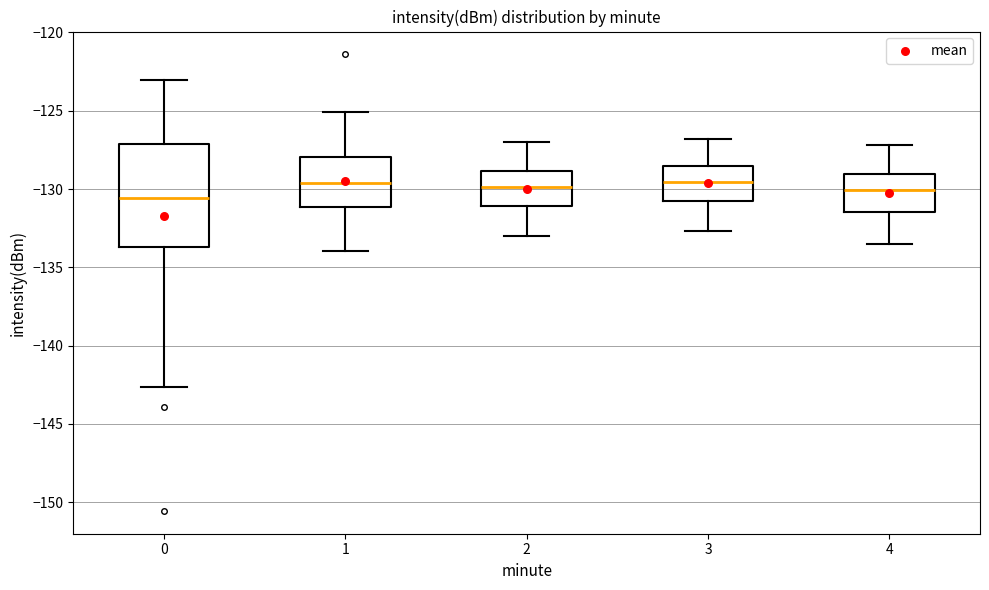

Reading left to right, read every box against the y-axis: the position of its median line, the range the box covers, and the ends of its whiskers. The values are not printed on the chart, so give them approximately, as read against the axis.

0: median -130.5, box -133.5 to -127.0, whiskers -142.5 to -123.0
1: median -129.5, box -131.0 to -128.0, whiskers -134.0 to -125.0
2: median -130.0, box -131.0 to -129.0, whiskers -133.0 to -127.0
3: median -129.5, box -131.0 to -128.5, whiskers -132.5 to -127.0
4: median -130.0, box -131.5 to -129.0, whiskers -133.5 to -127.0